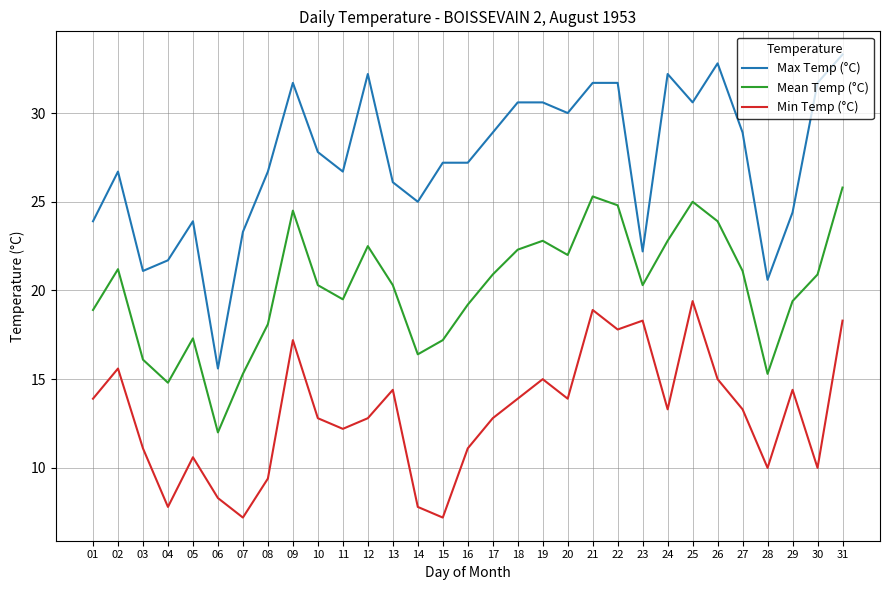

At 25, list the series in order from smallest to largest.

Min Temp (°C), Mean Temp (°C), Max Temp (°C)